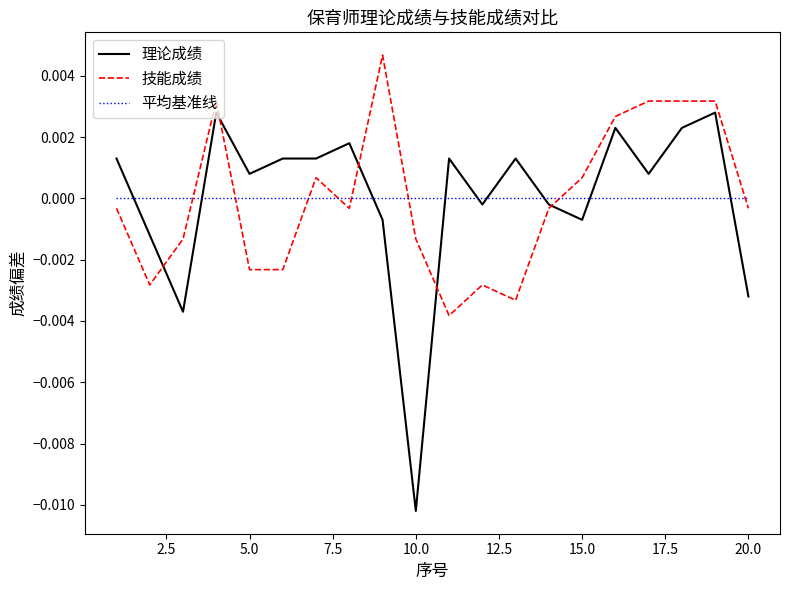

Rank the series by their maximum value, from highest to lowest.

技能成绩, 理论成绩, 平均基准线